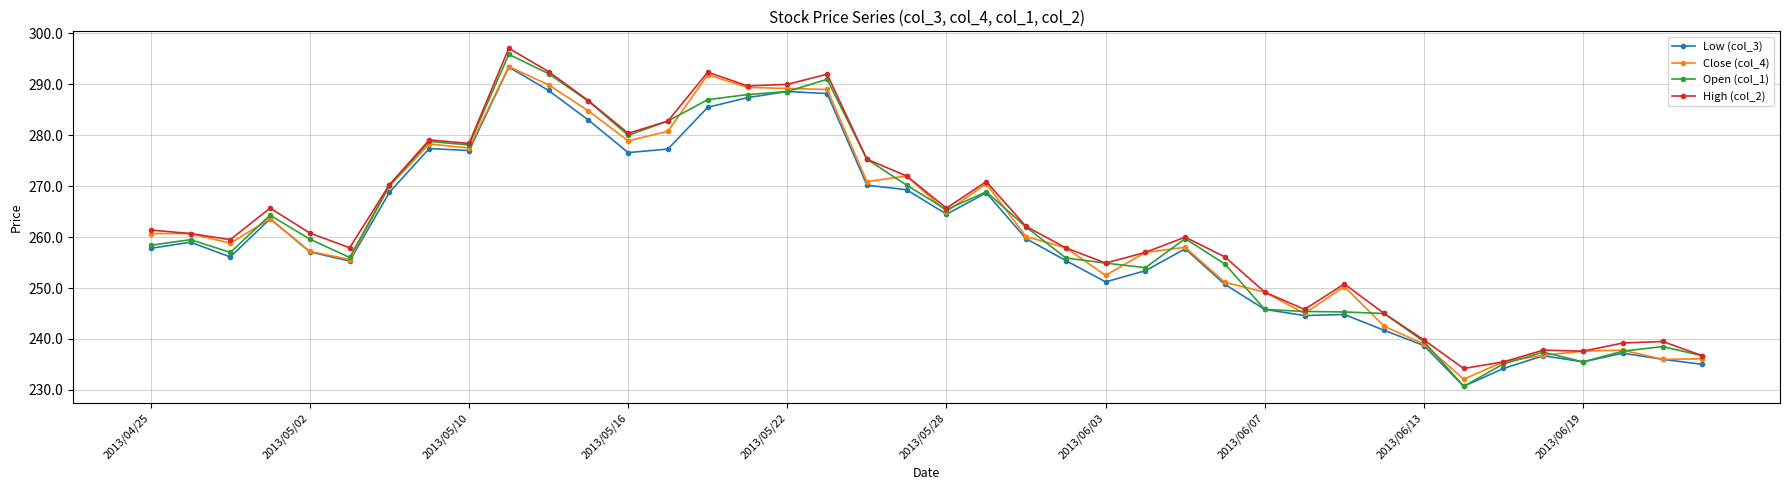

What is the value of the Close (col_4) point at the 7th from the left?

270.0